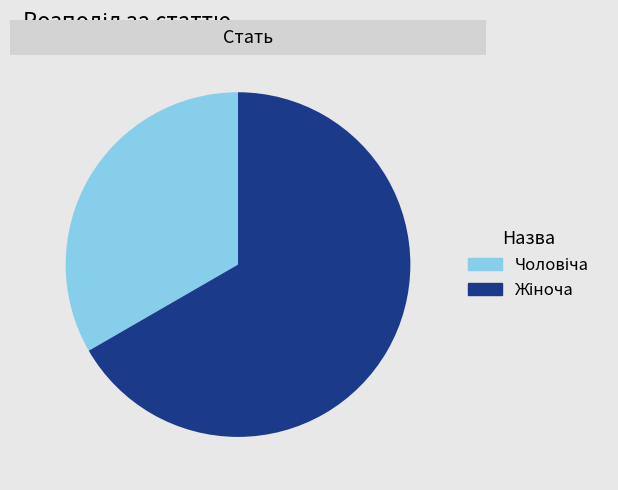

Does any single category account for the majority?

Yes